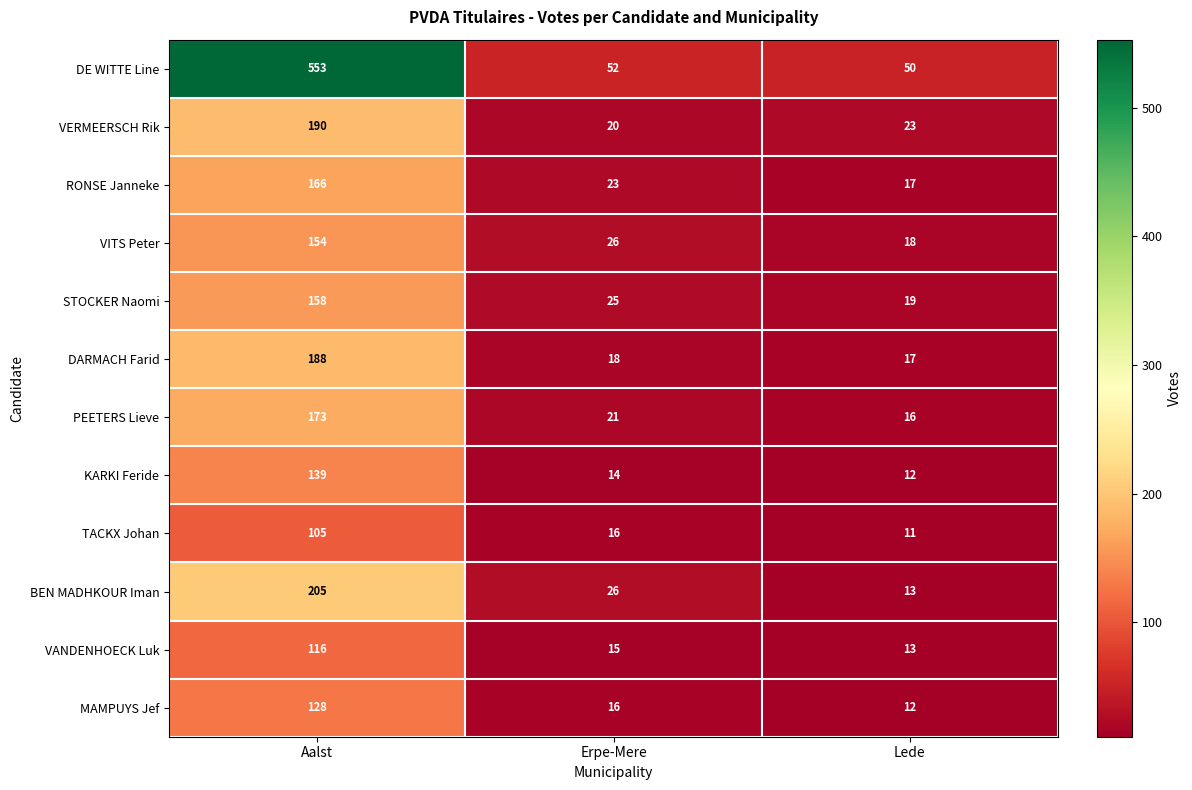

List the series in order of their peak value, highest first.

DE WITTE Line, BEN MADHKOUR Iman, VERMEERSCH Rik, DARMACH Farid, PEETERS Lieve, RONSE Janneke, STOCKER Naomi, VITS Peter, KARKI Feride, MAMPUYS Jef, VANDENHOECK Luk, TACKX Johan